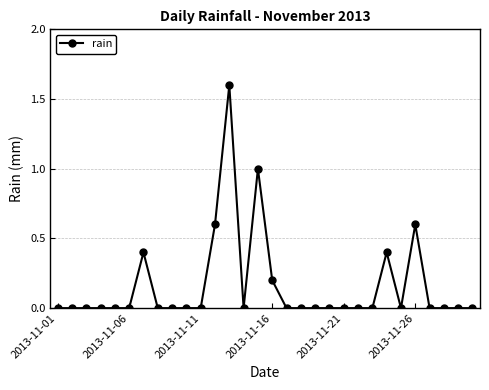

True or false: the data has more than 1 interior local peaks.

True